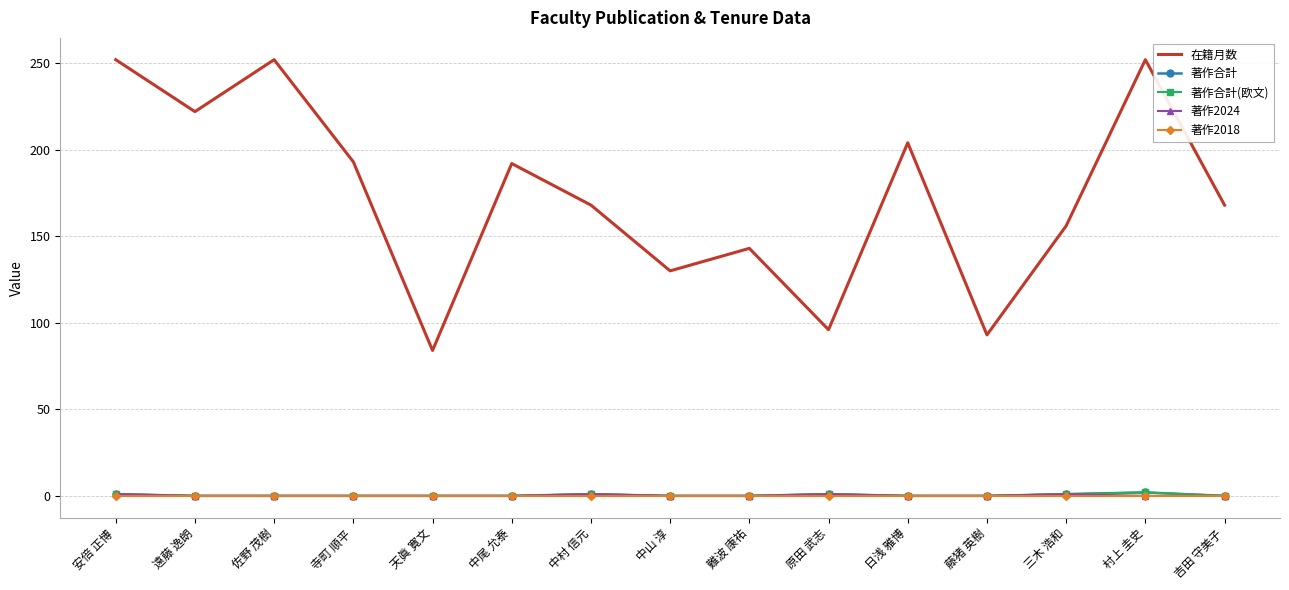

Between 中村 信元 and 難波 康祐, which series saw the biggest shift?

在籍月数